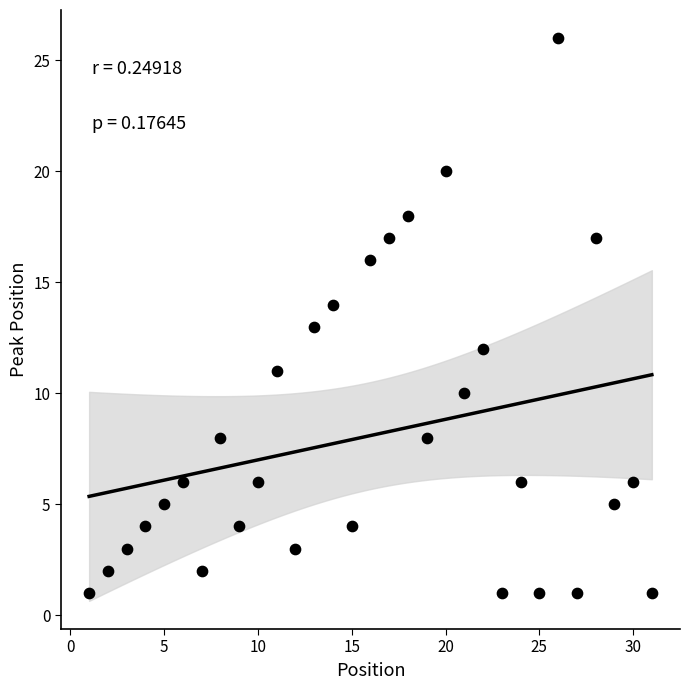

What is the range of Y values (max minus min)?

25